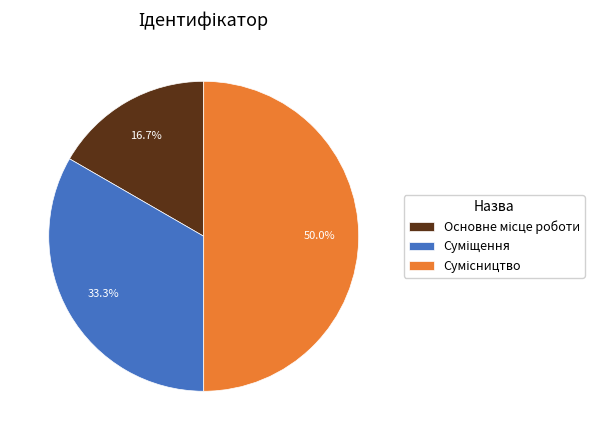

Is the sum of Суміщення and Основне місце роботи greater than half?

No